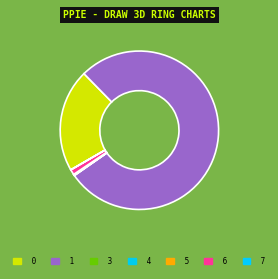

What is the change in value from 4 to 5?

-121